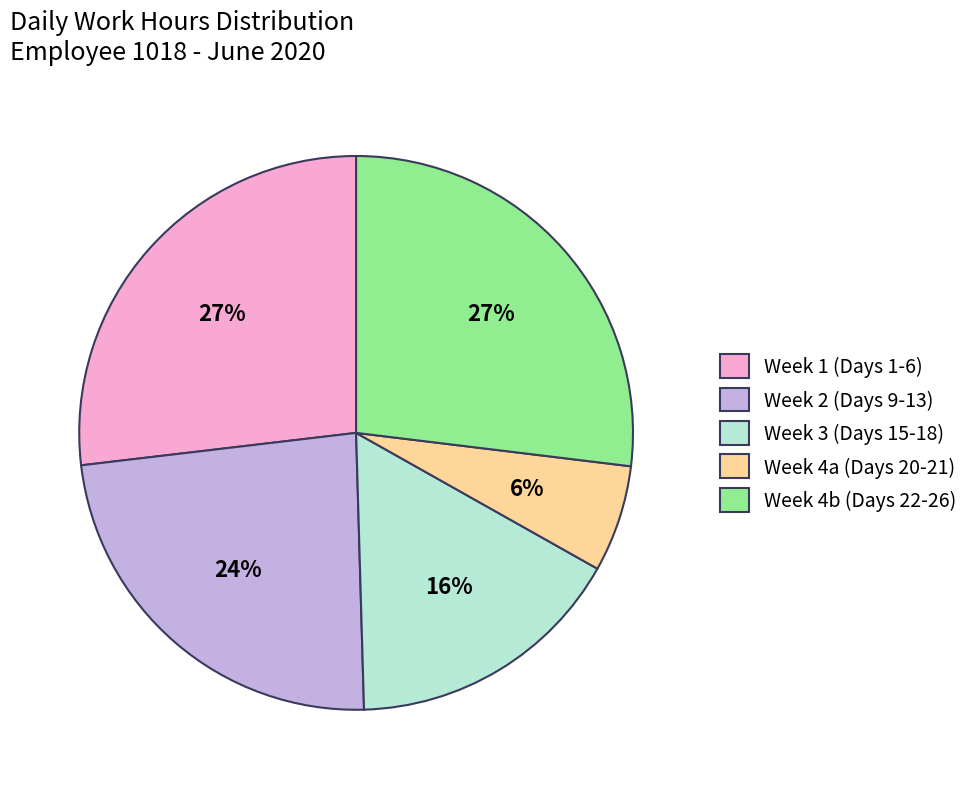

To the nearest percent, what percentage of the pie is Week 3 (Days 15-18)?

16%